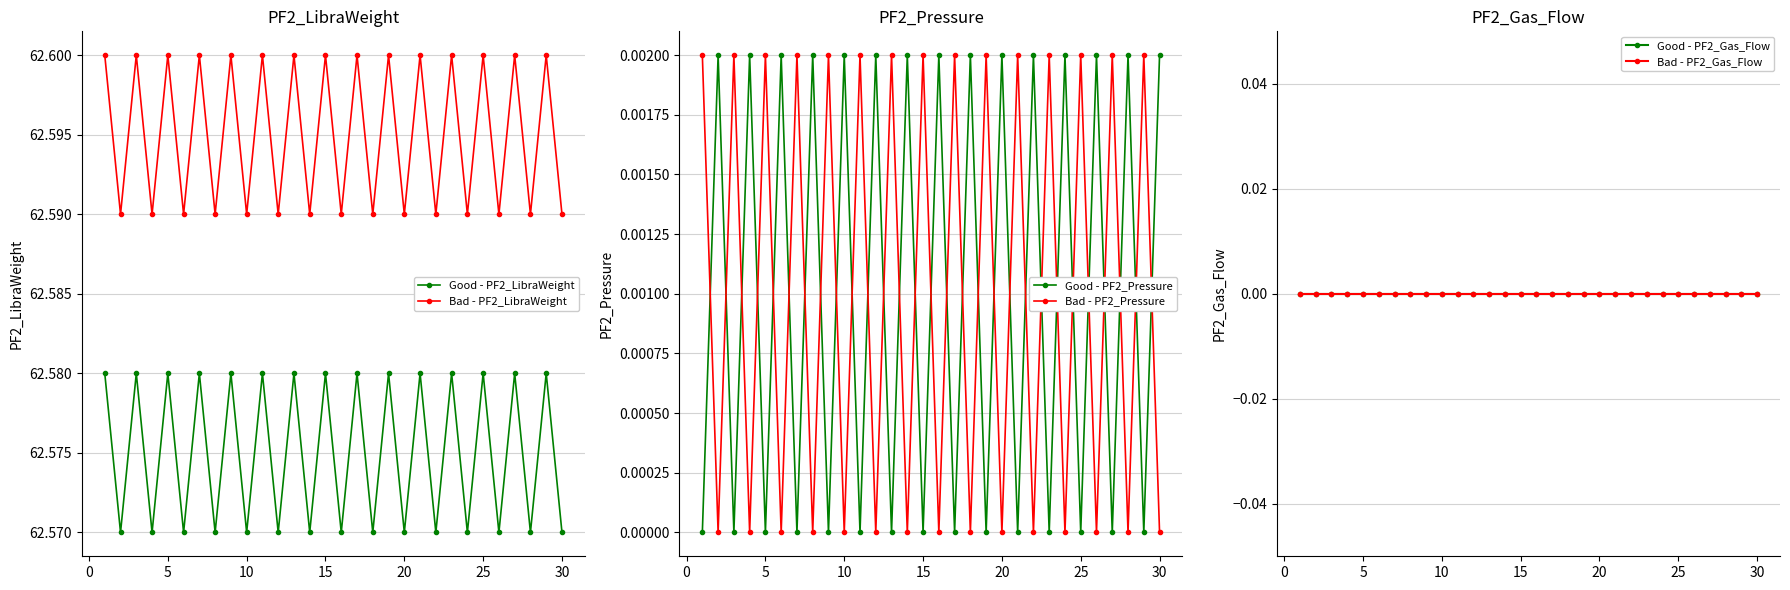

Which series has the largest total across all categories?

Bad - PF2_LibraWeight